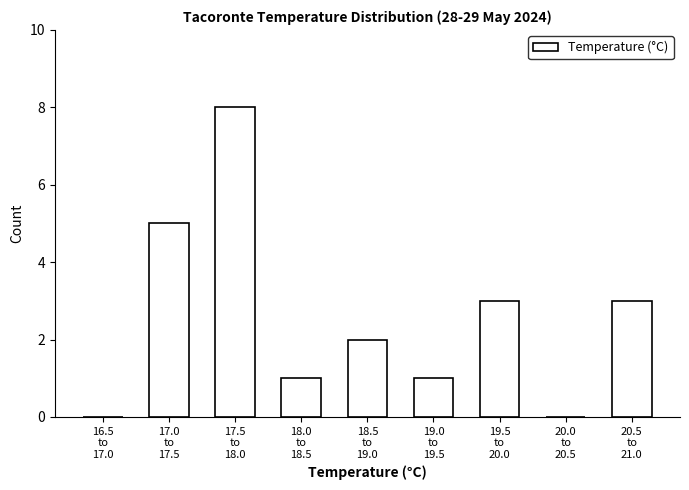

What is the sum of all values?

23